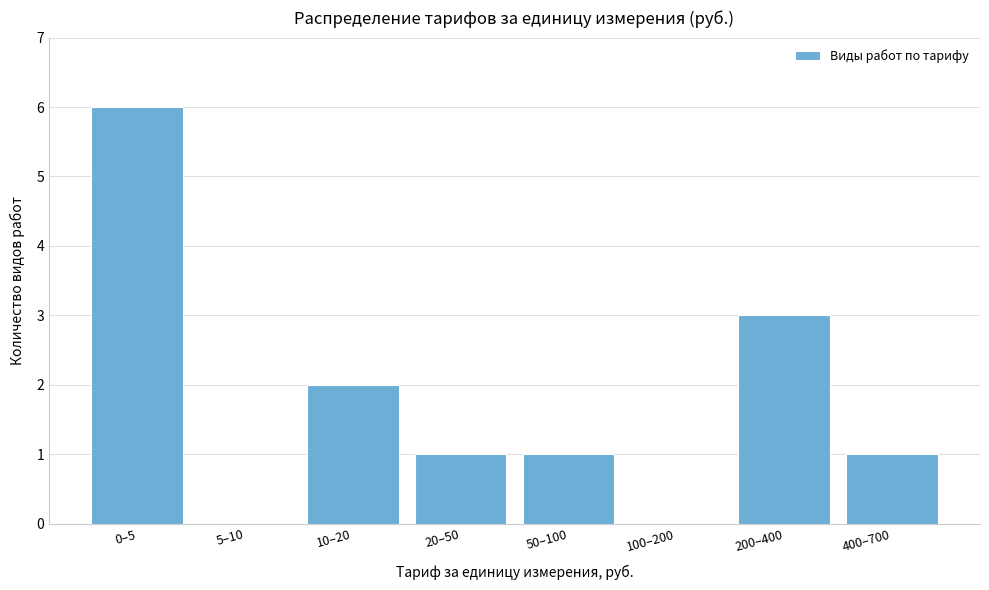

Reading left to right, extract all data points from this chart.

0–5=6	5–10=0	10–20=2	20–50=1	50–100=1	100–200=0	200–400=3	400–700=1